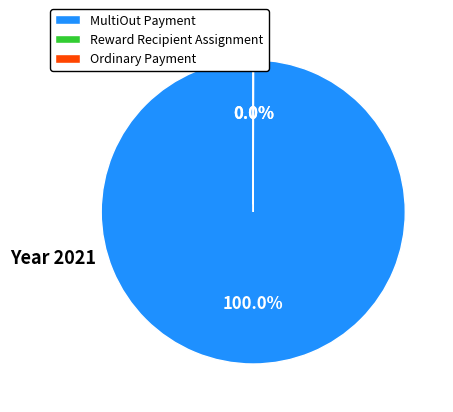

What is the largest slice in the pie chart?

MultiOut Payment